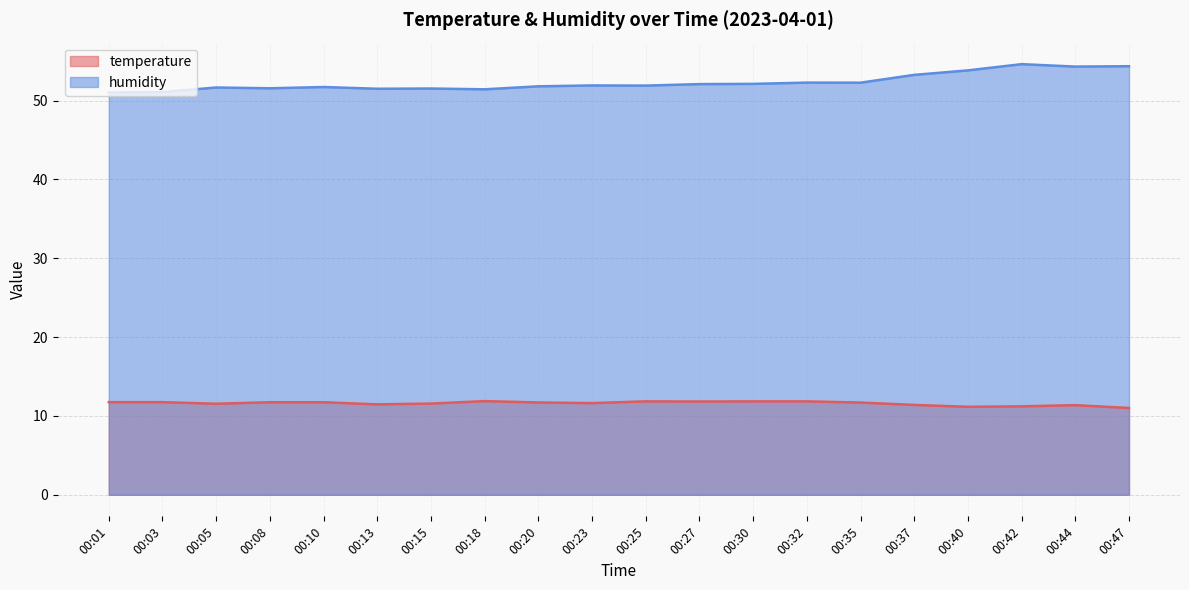

What is the maximum value shown in the chart?

54.6